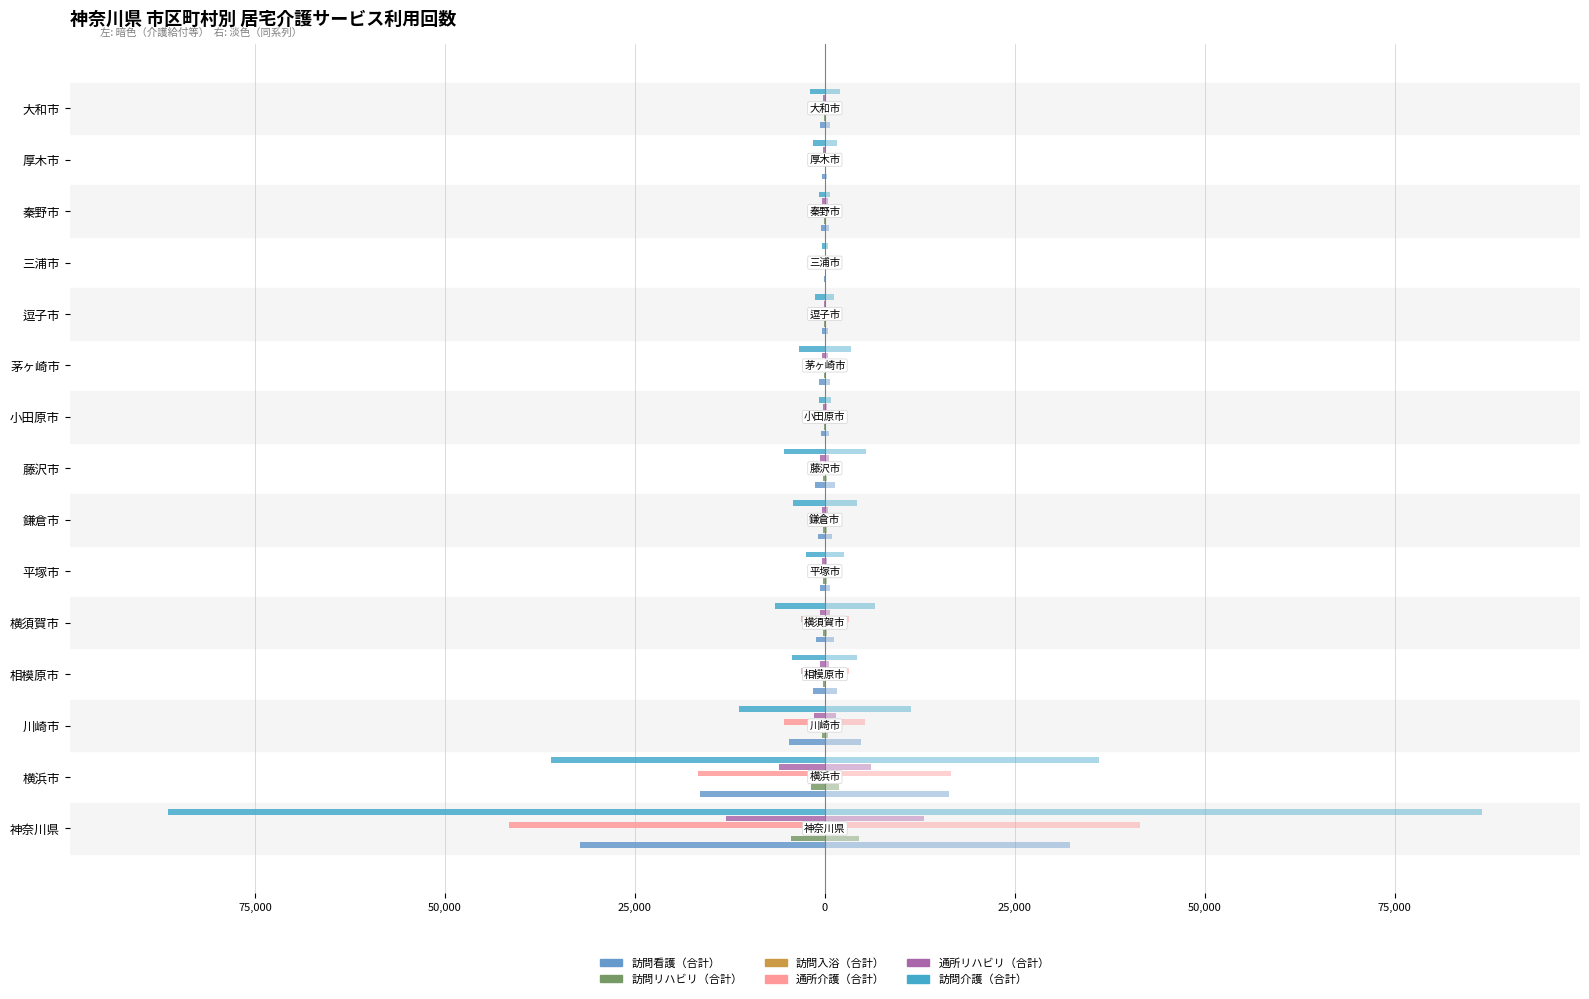

What is the difference between the maximum and minimum values in the 訪問看護（合計） series?

32201